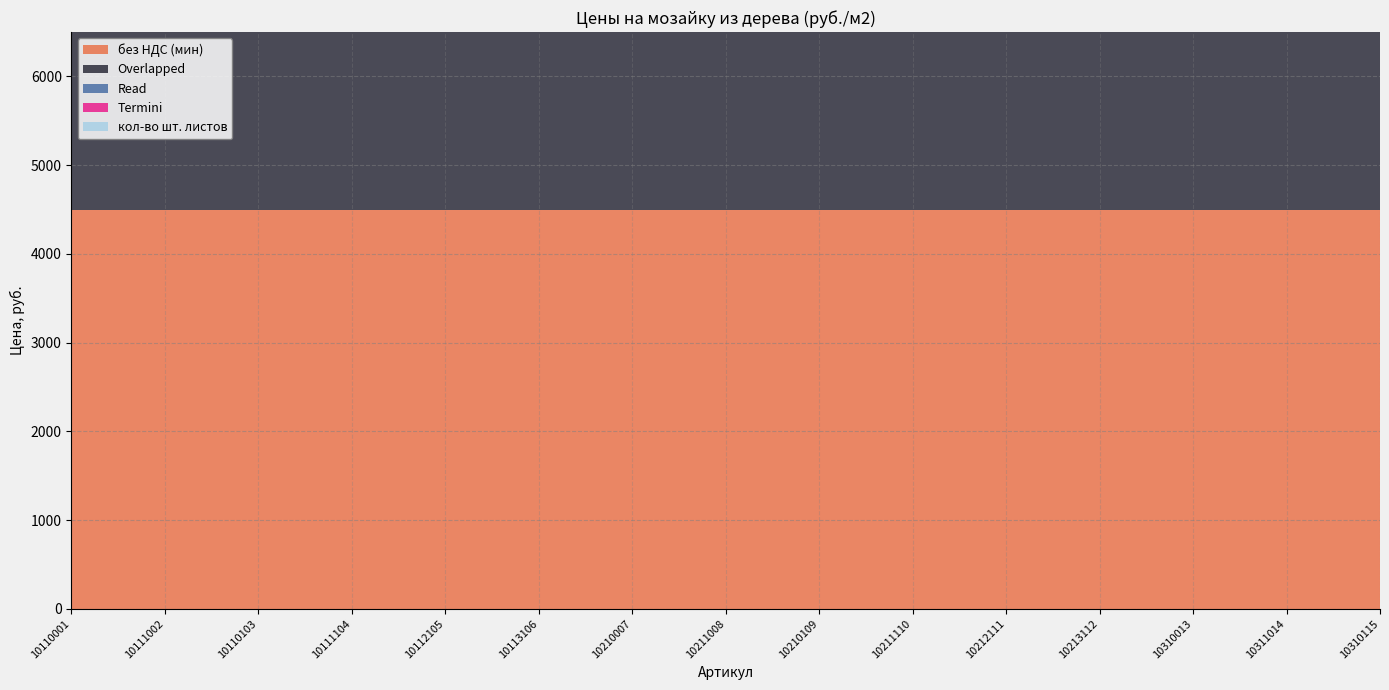

Which has a higher value, 10212111 or 10210007?

10212111